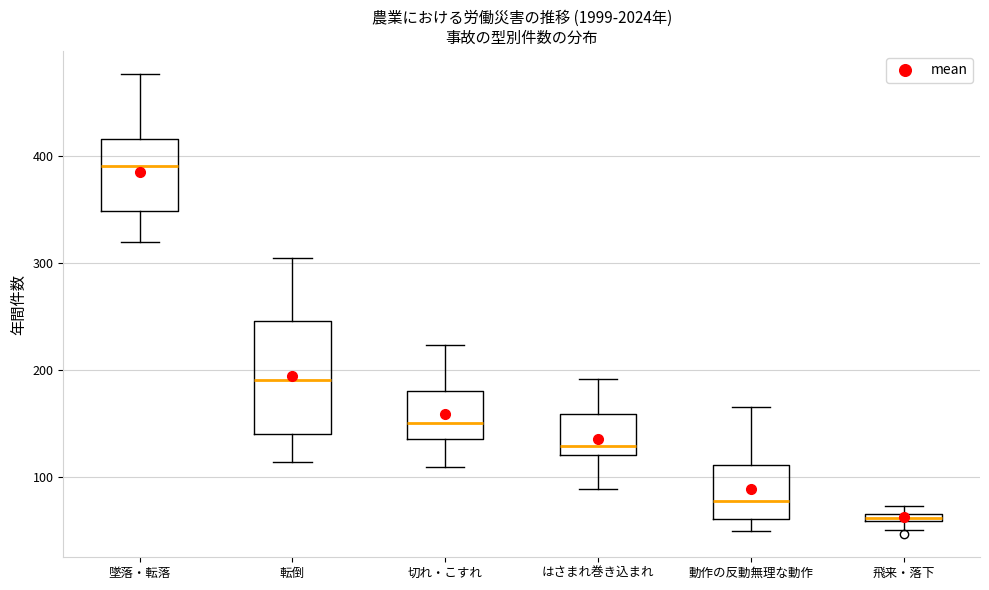

Which box has the highest median line?

墜落・転落